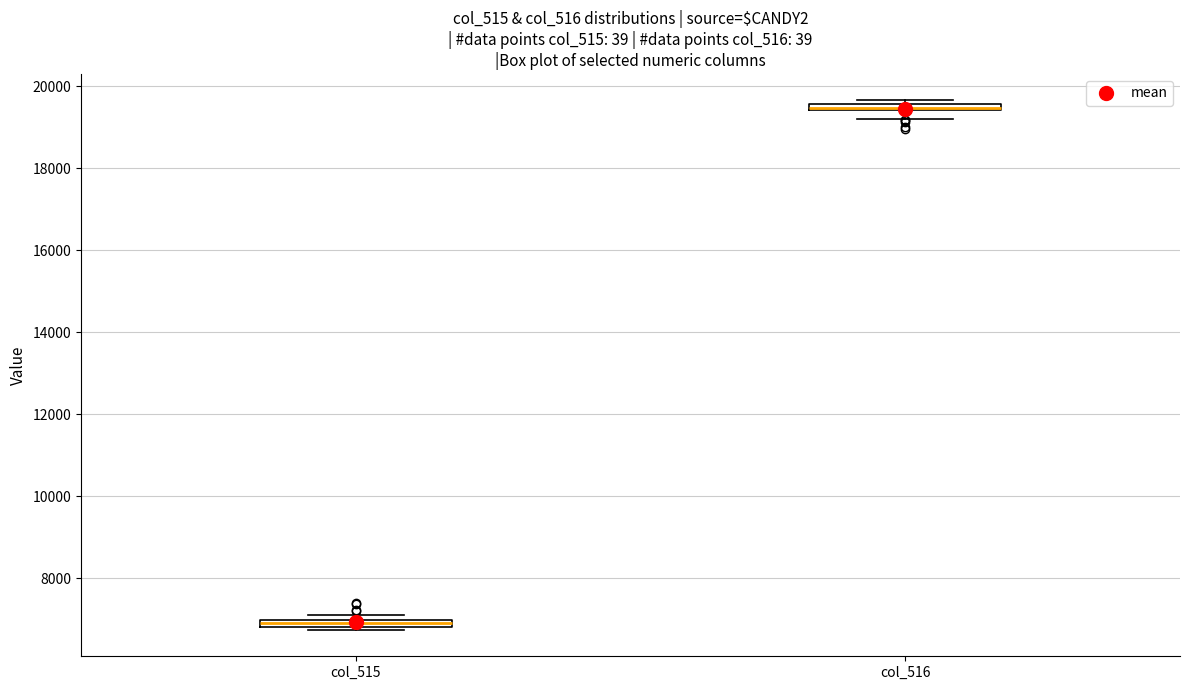

Where is the lower edge of the box for col_516 on the y-axis? The values are not printed on the chart, so give them approximately, as read against the axis.

19400